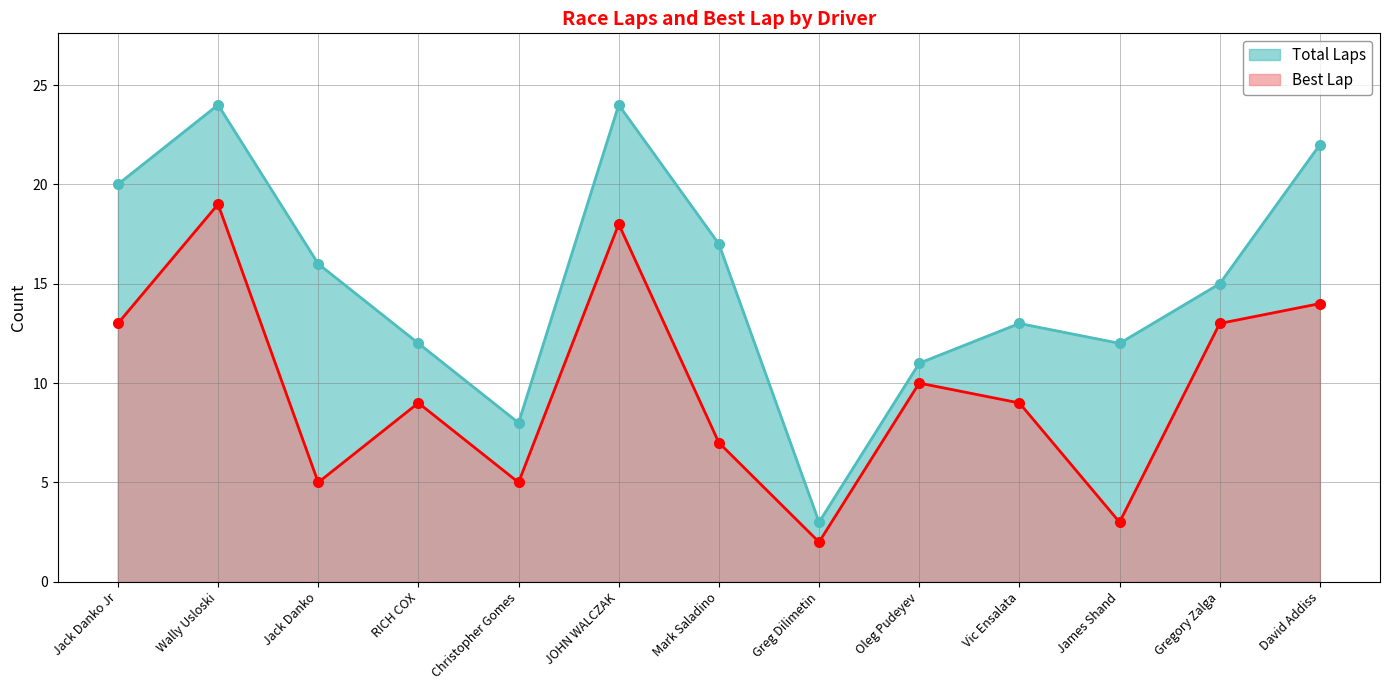

What is the sum of the Best Lap values at JOHN WALCZAK and Jack Danko Jr?

31